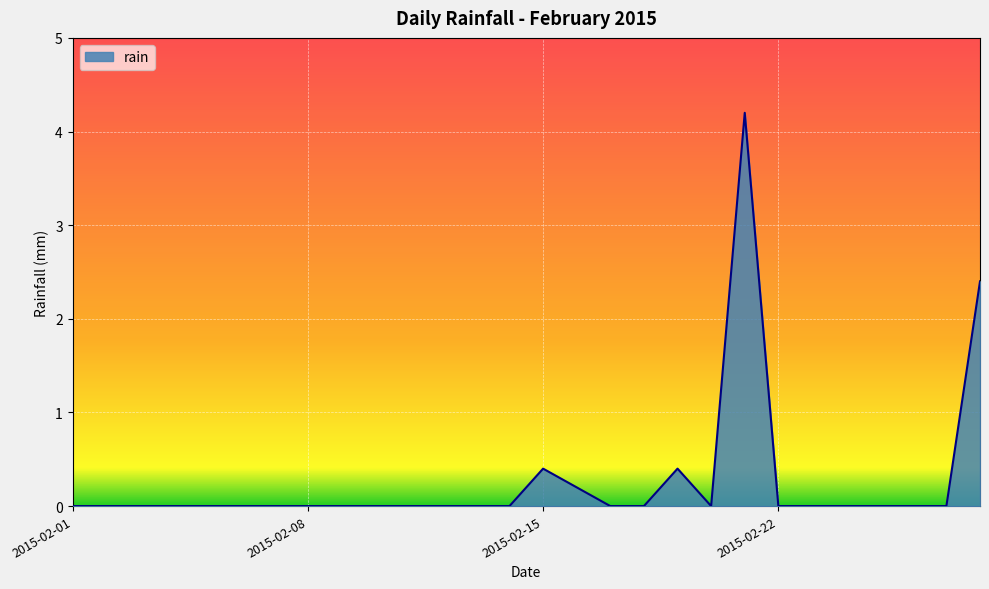

What is the maximum value shown in the chart?

4.2